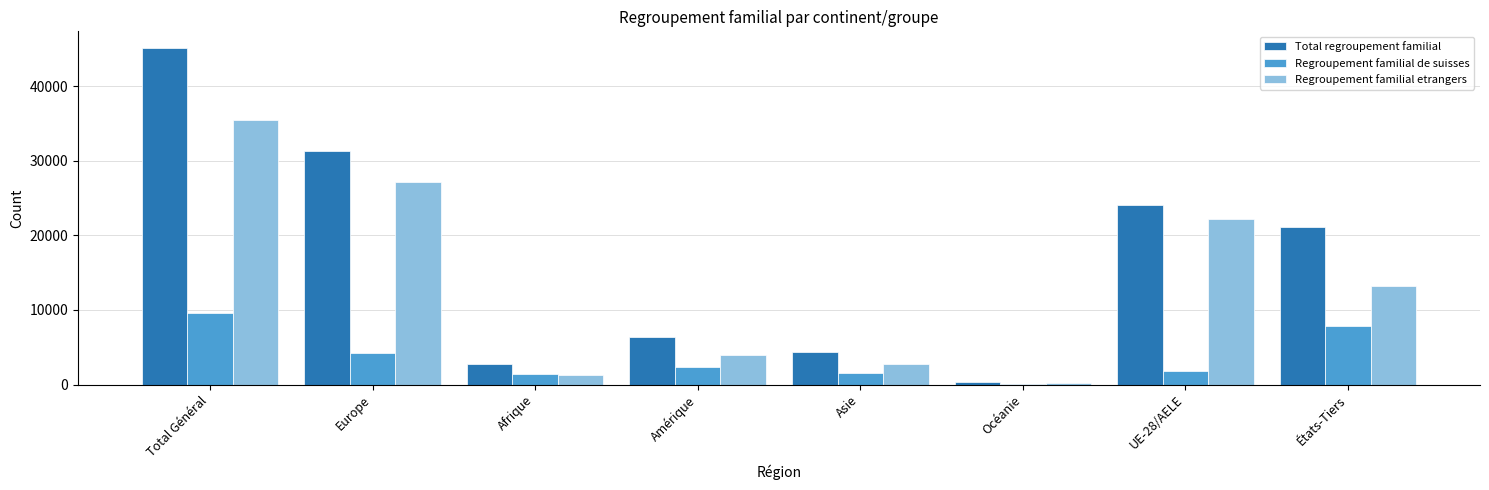

Is it true that Total regroupement familial equals 24001 at UE-28/AELE?

True